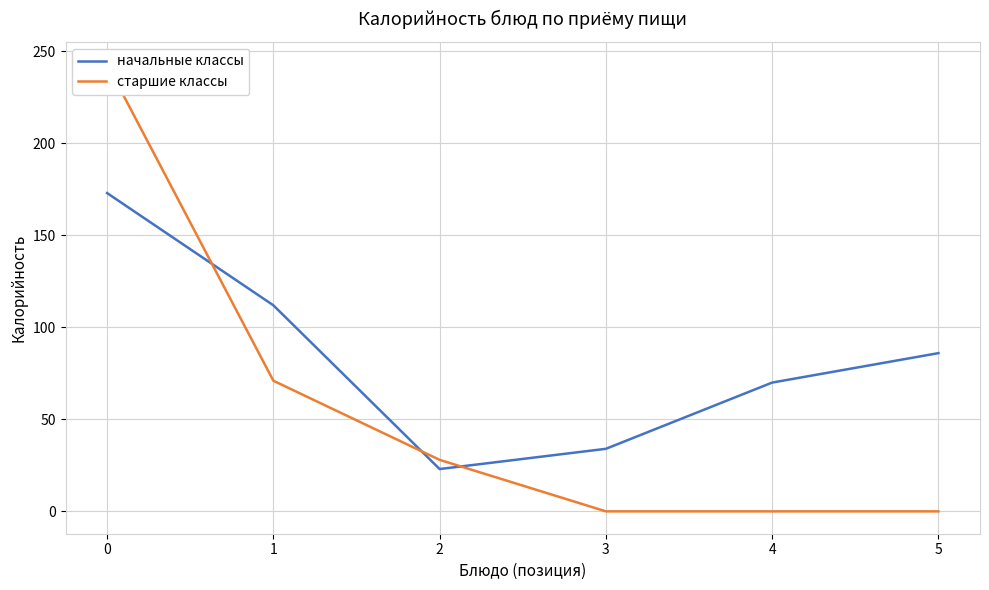

What is the average value of the начальные классы series?

83